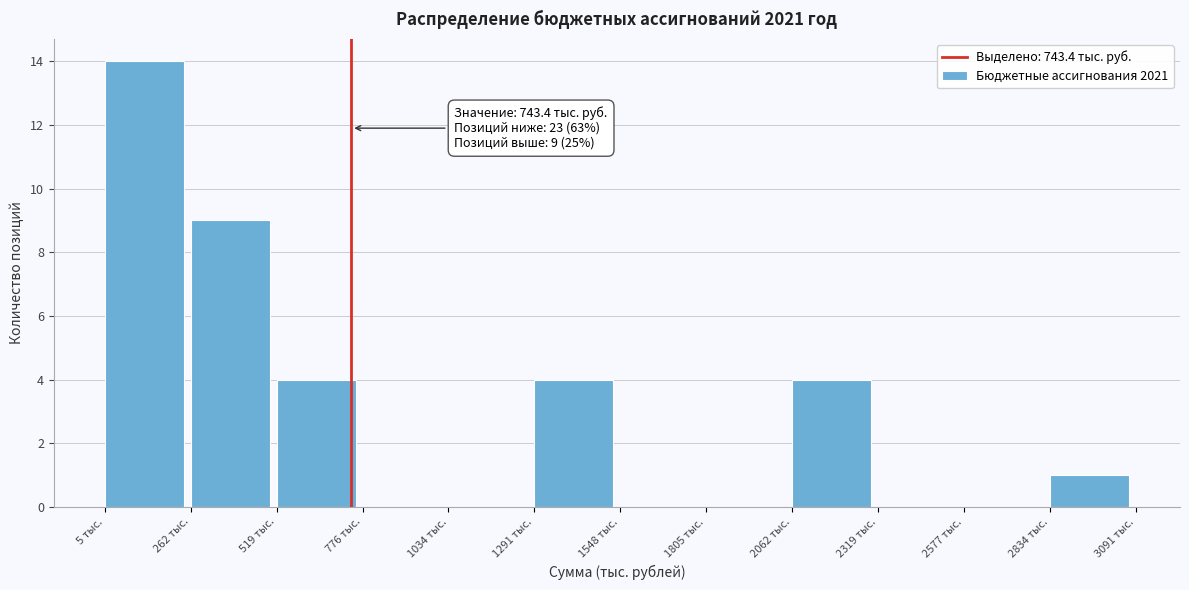

Which range on the x-axis has the tallest bar?

0 to 250